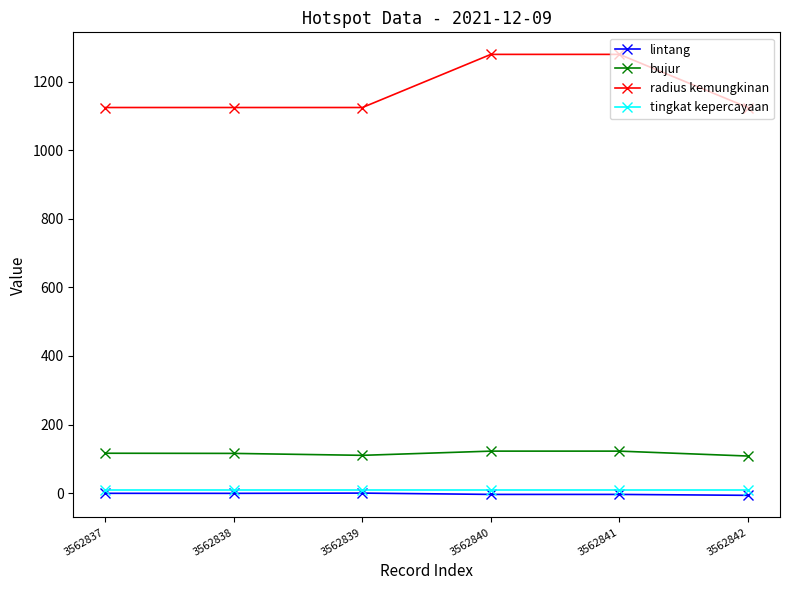

Does the chart display data point markers on the line(s)?

Yes